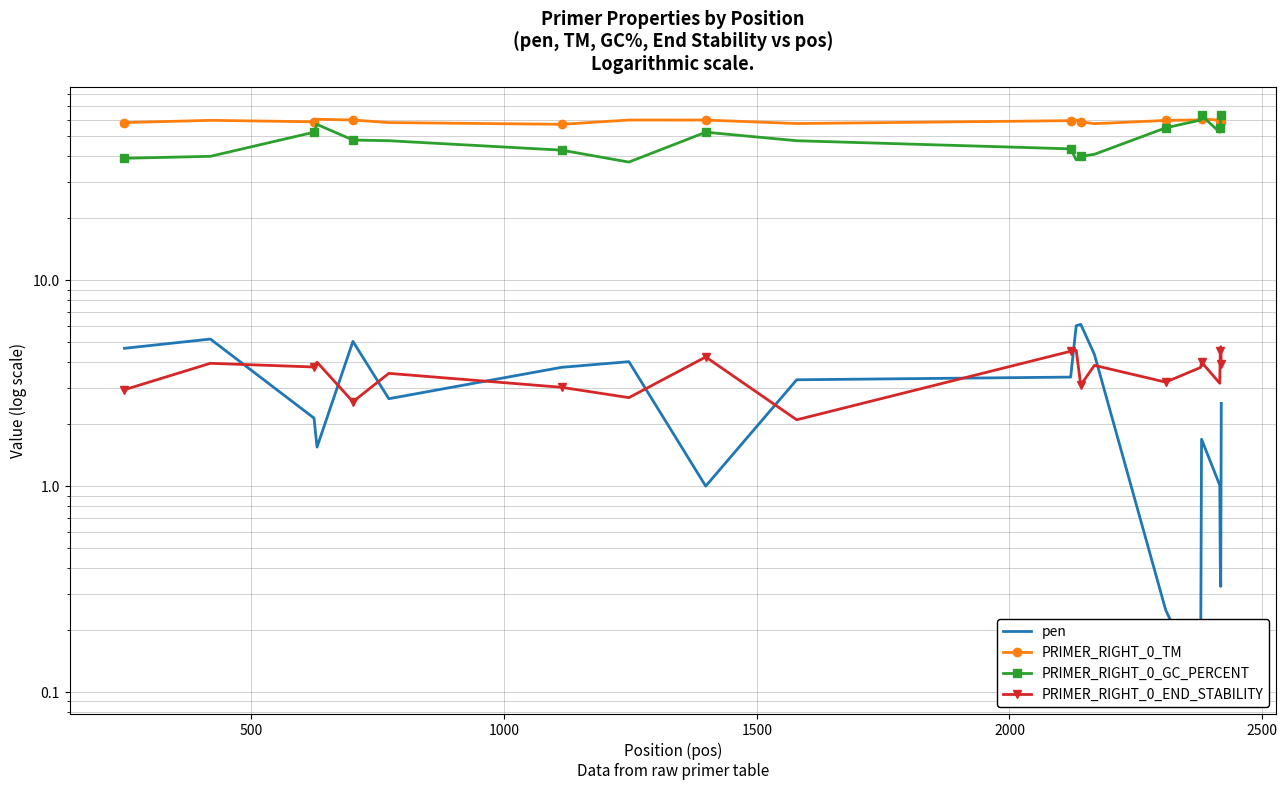

What is the difference between the maximum and minimum values in the PRIMER_RIGHT_0_GC_PERCENT series?

25.7